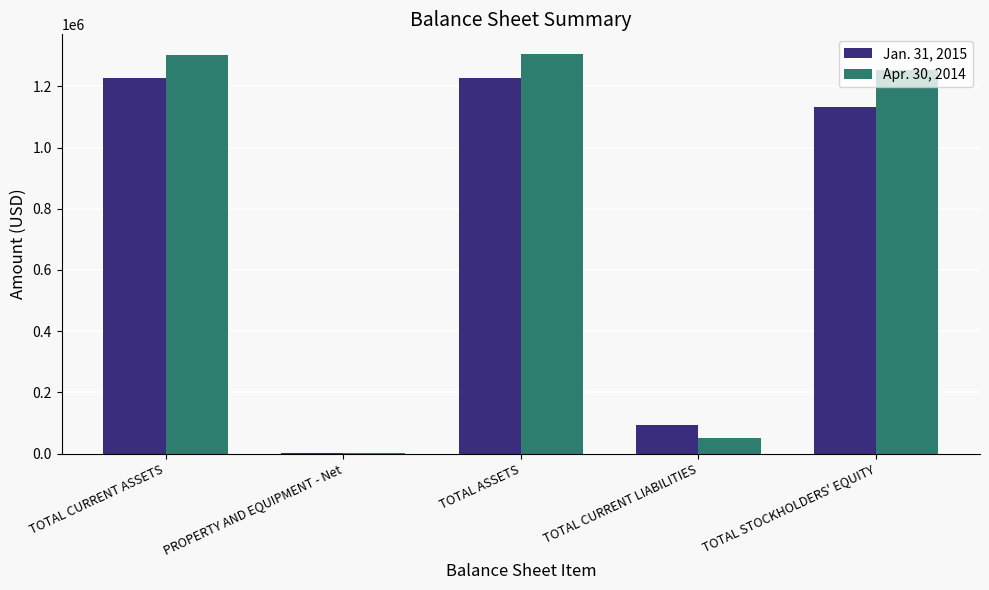

How many groups of bars are there?

5